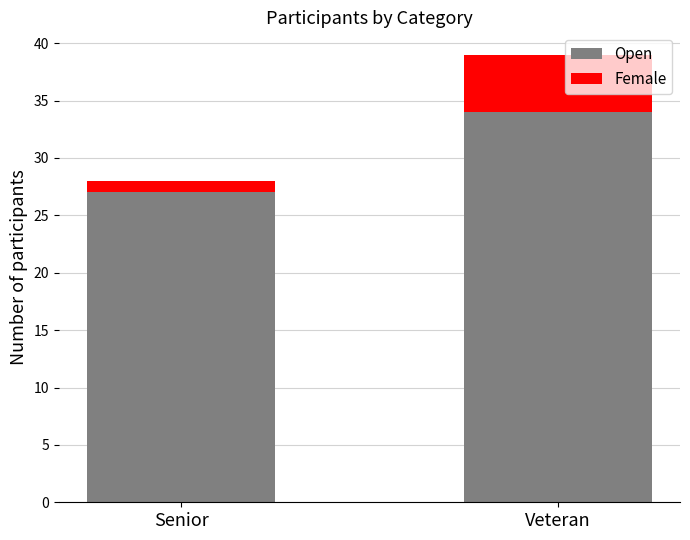

What value does the Open series have at Veteran?

34